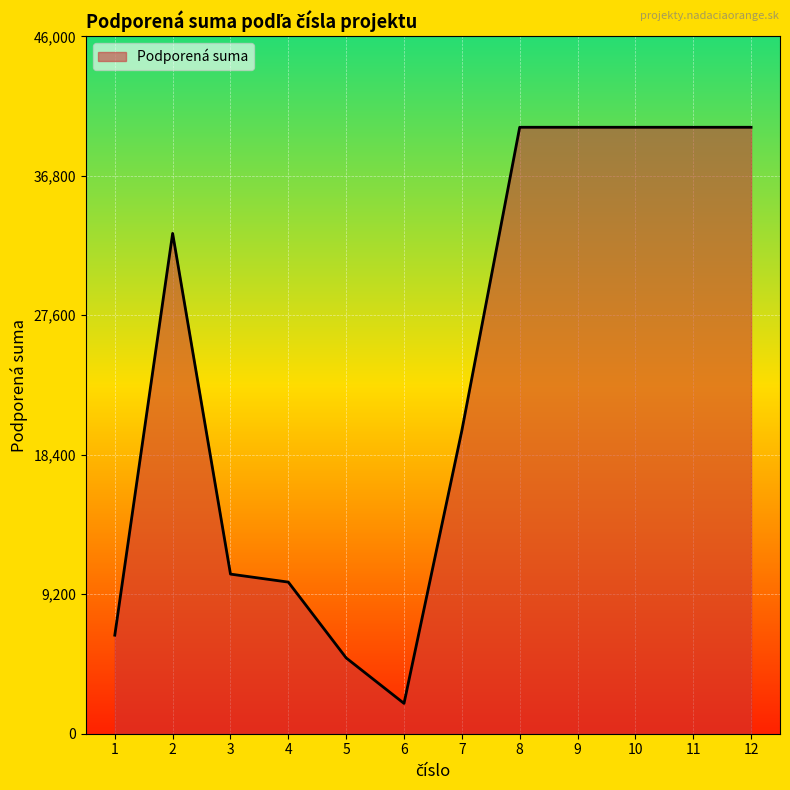

Reading left to right, extract all data points from this chart.

6500	33000	10528	10000	5000	2000	20000	40000	40000	40000	40000	40000